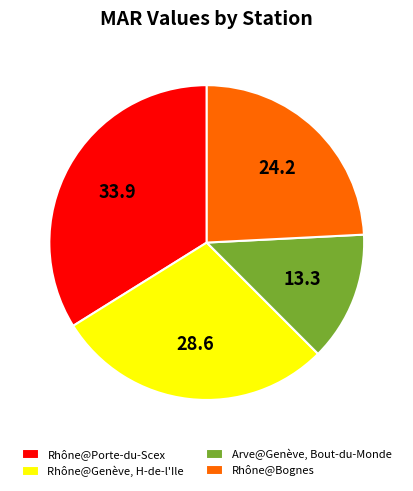

Does Rhône@Bognes represent more than half of the total?

No